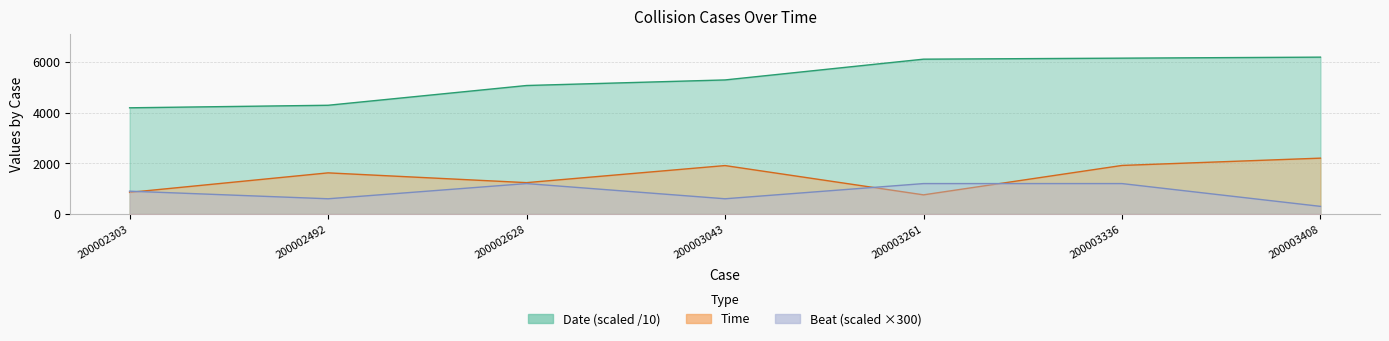

At 200003043, list the series in order from largest to smallest.

Date, Time, Beat